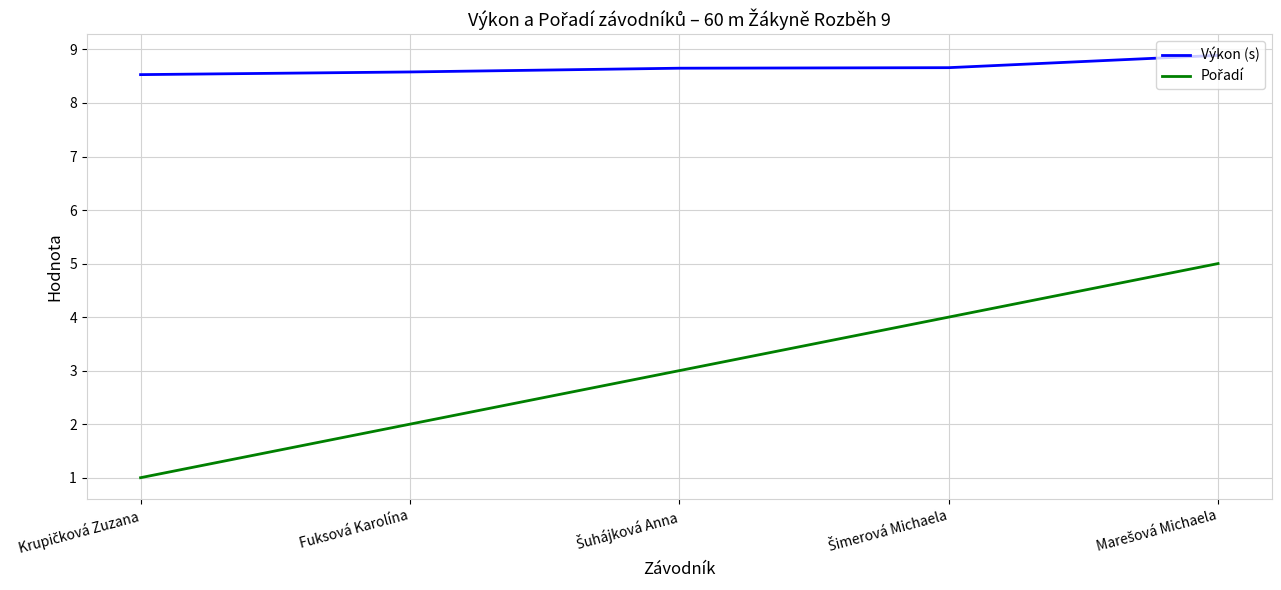

Which series has the largest total across all categories?

Výkon (s)